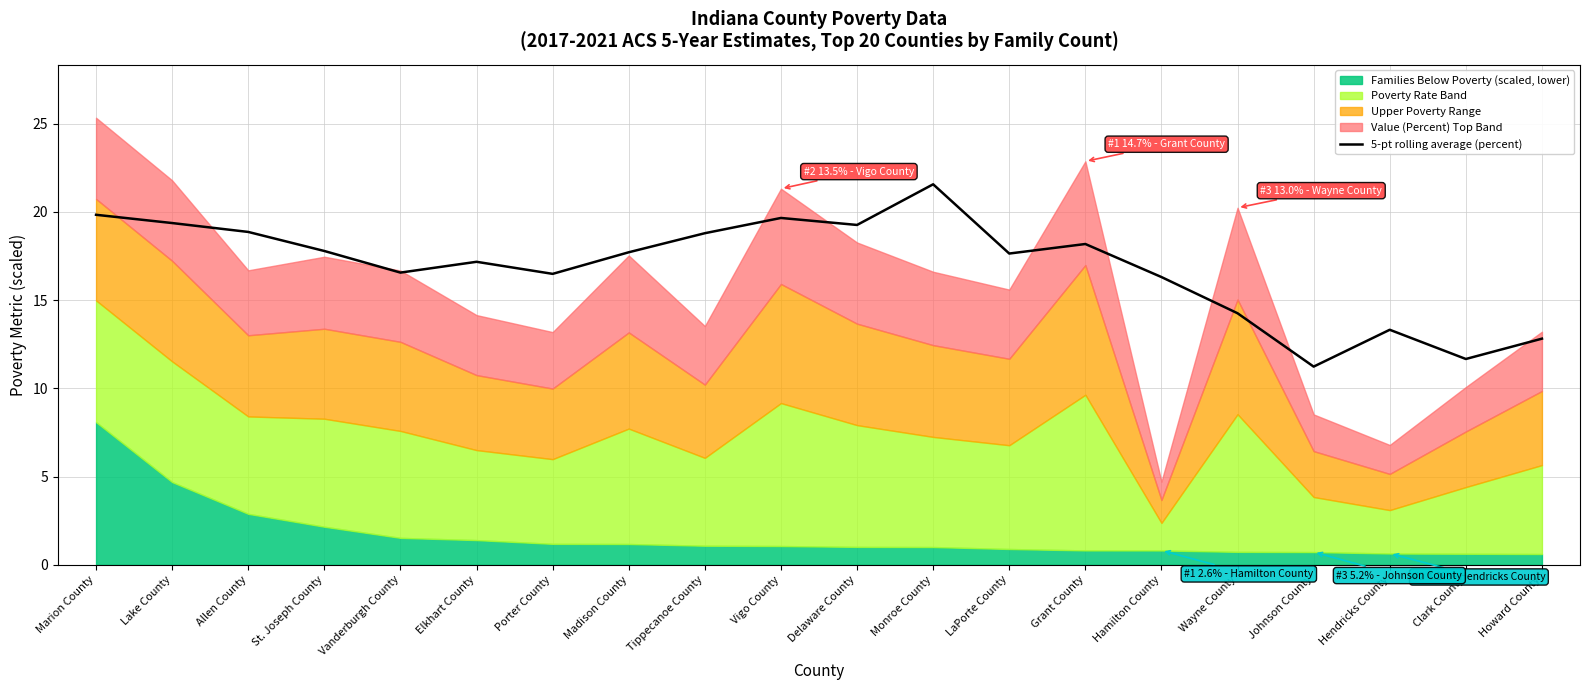

Where is the data nearest to the value 16?

Hamilton County